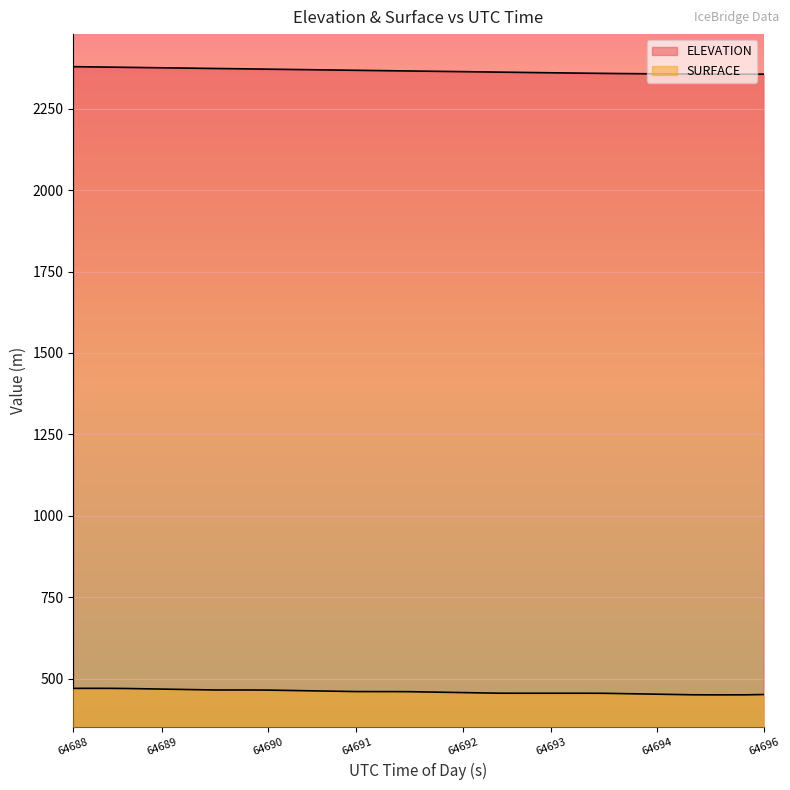

True or false: ELEVATION and SURFACE cross at least once.

False